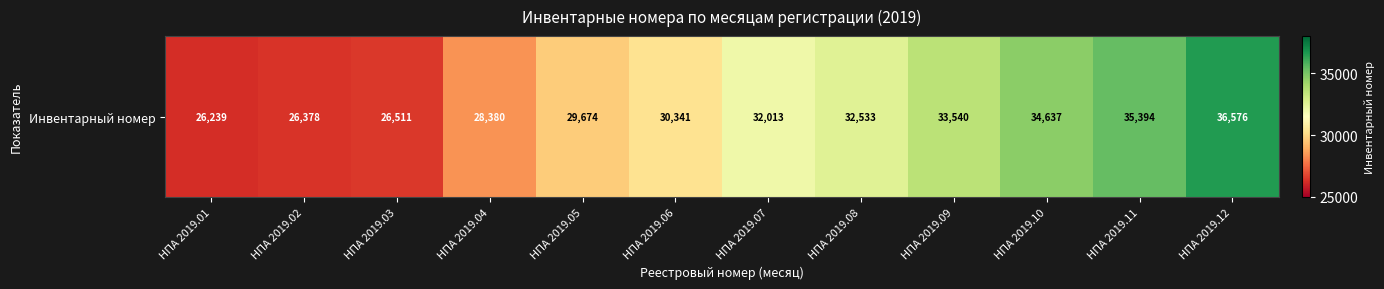

What is the difference between the maximum and minimum values?

10337